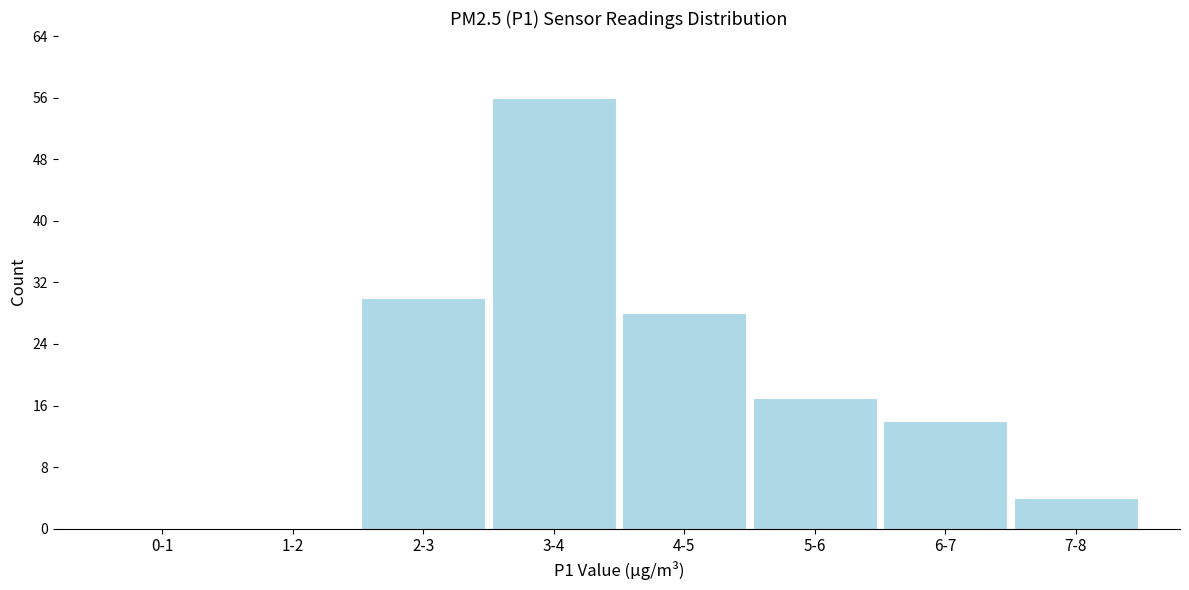

Reading left to right, list all the values displayed in this chart.

0-1=0	1-2=0	2-3=30	3-4=56	4-5=28	5-6=17	6-7=14	7-8=4